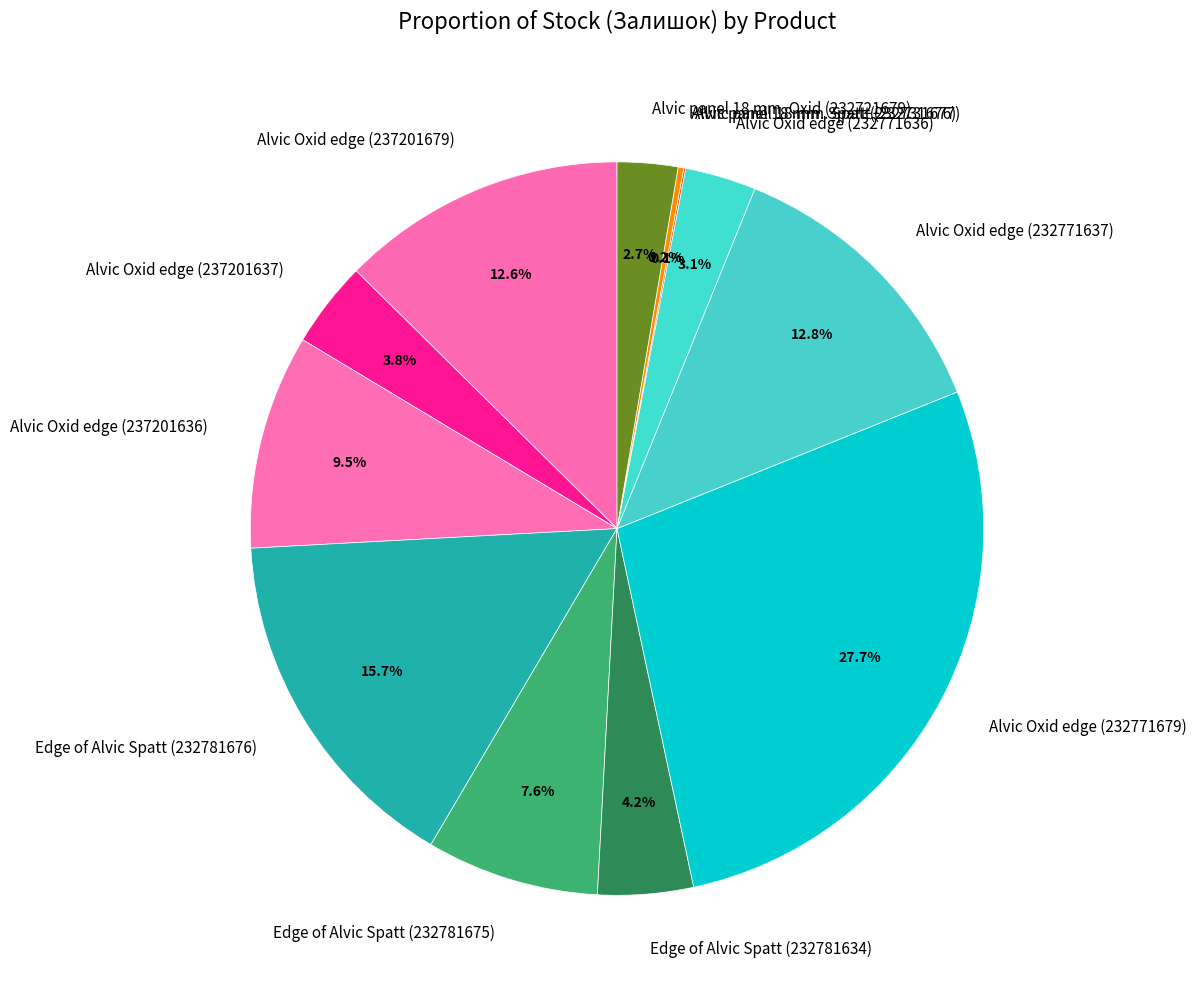

Combined, what portion of the pie is Edge of Alvic Spatt (232781676) and Edge of Alvic Spatt (232781675)?

23.3%